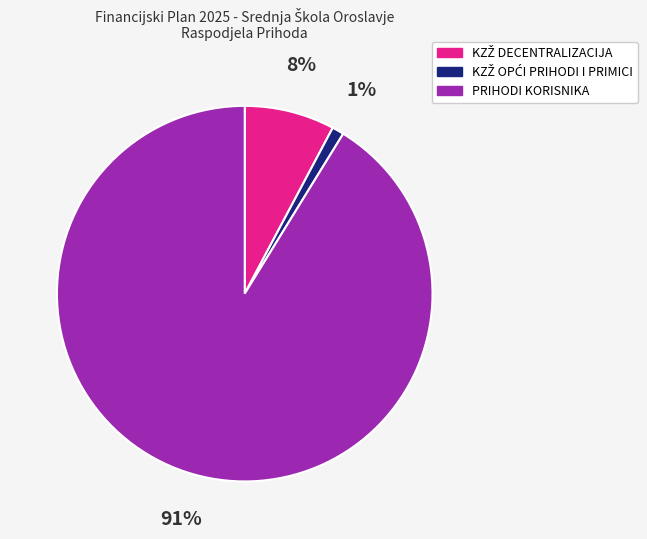

Which category has the biggest portion of the pie?

PRIHODI KORISNIKA